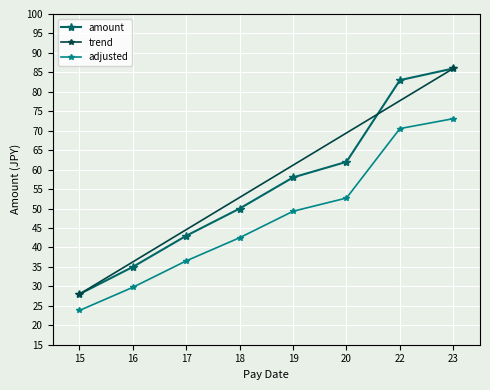

Does the chart display data point markers on the line(s)?

Yes